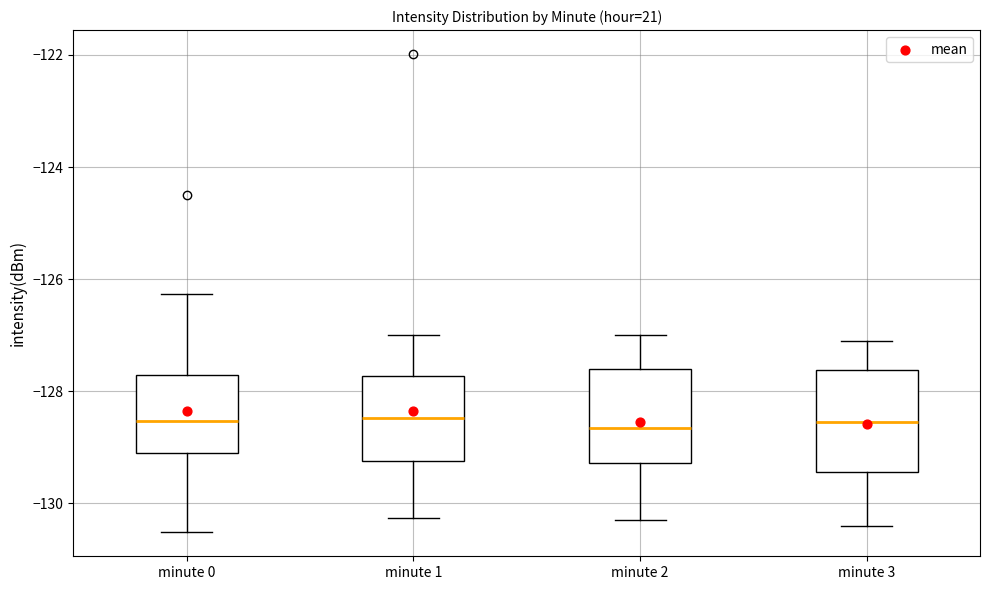

Where is the upper edge of the box for minute 1 on the y-axis? The values are not printed on the chart, so give them approximately, as read against the axis.

-127.8